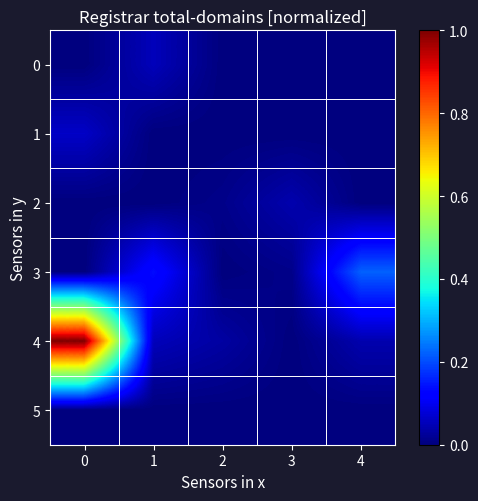

Which series has the widest spread of values?

4